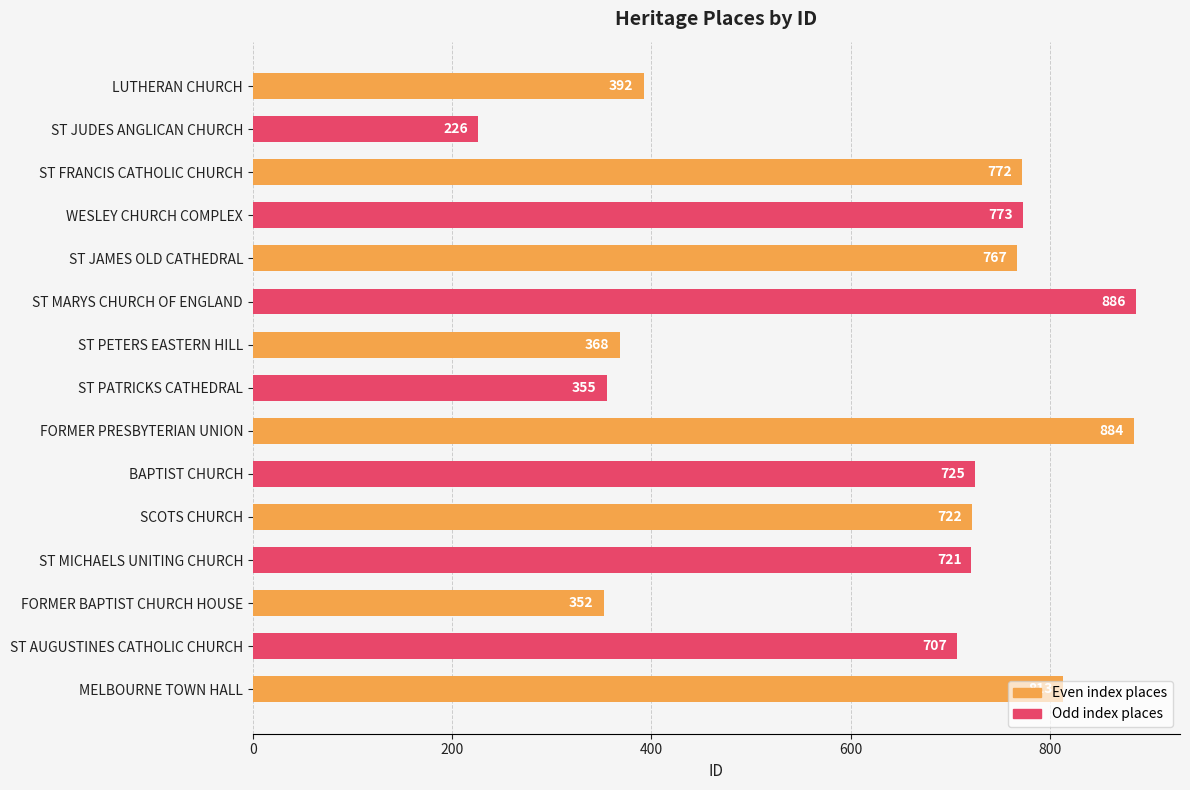

What is the difference between the values at ST MARYS CHURCH OF ENGLAND and LUTHERAN CHURCH?

494